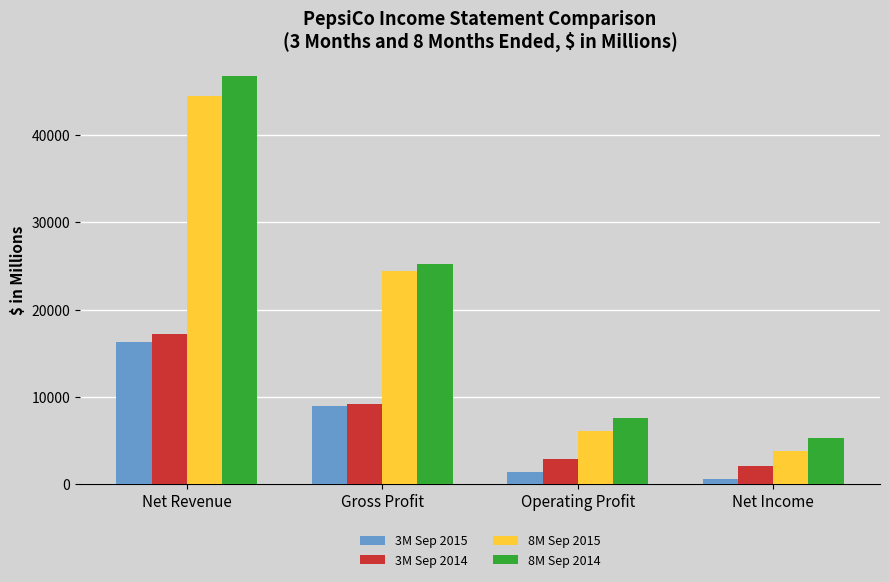

How many bars are there in each group?

4